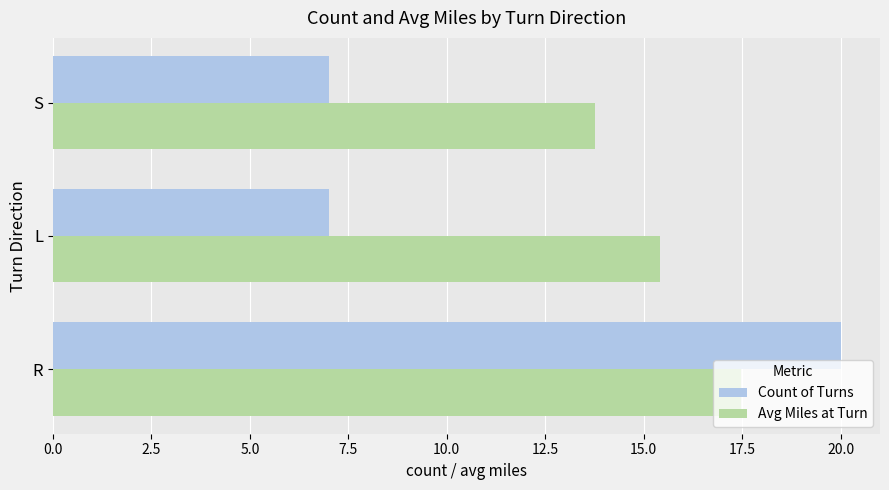

What is the difference between the maximum and minimum values in the Count of Turns series?

13.0